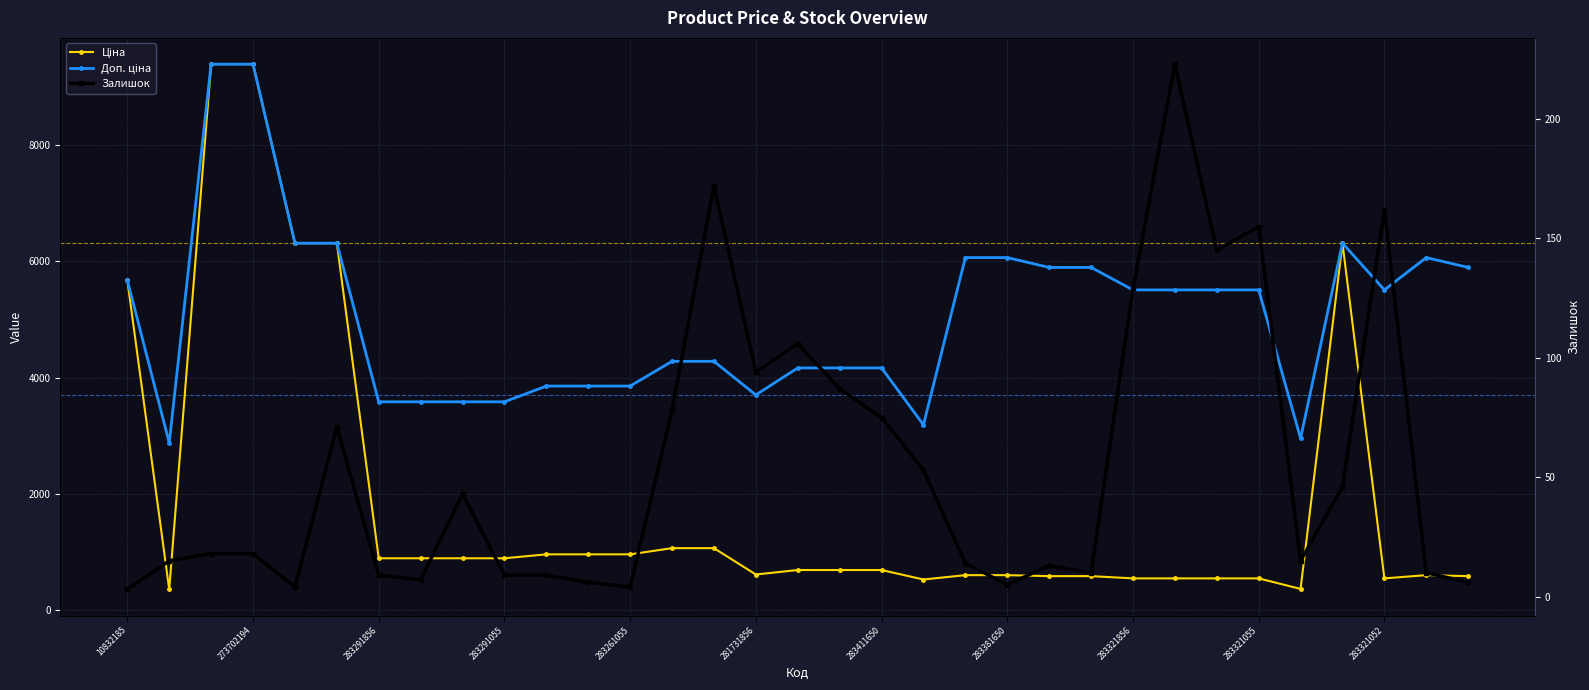

Which series changed the most between 12 and 17?

Доп. ціна